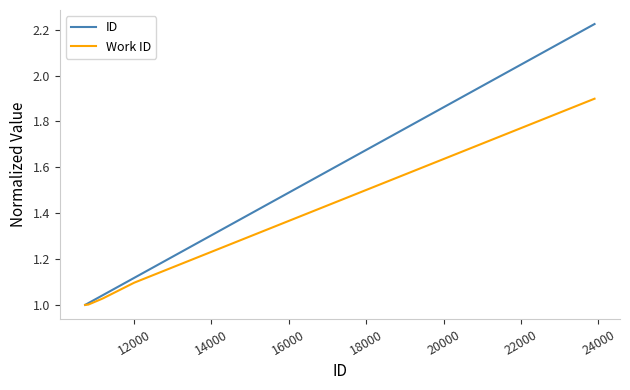

Rank the series by their maximum value, from highest to lowest.

ID, Work ID